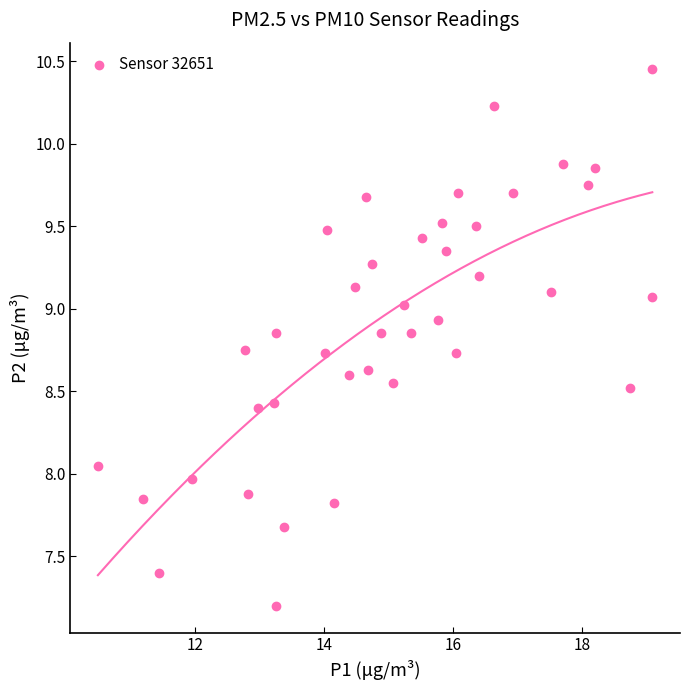

Count the number of points in this scatter plot.

40